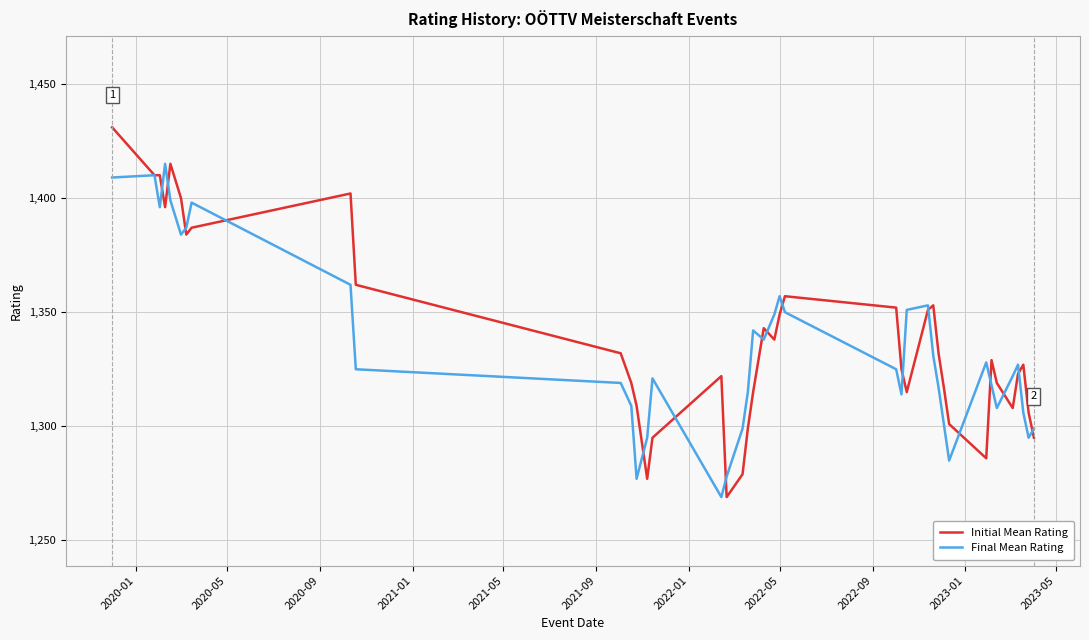

Which series has the largest range (max minus min)?

Initial Mean Rating